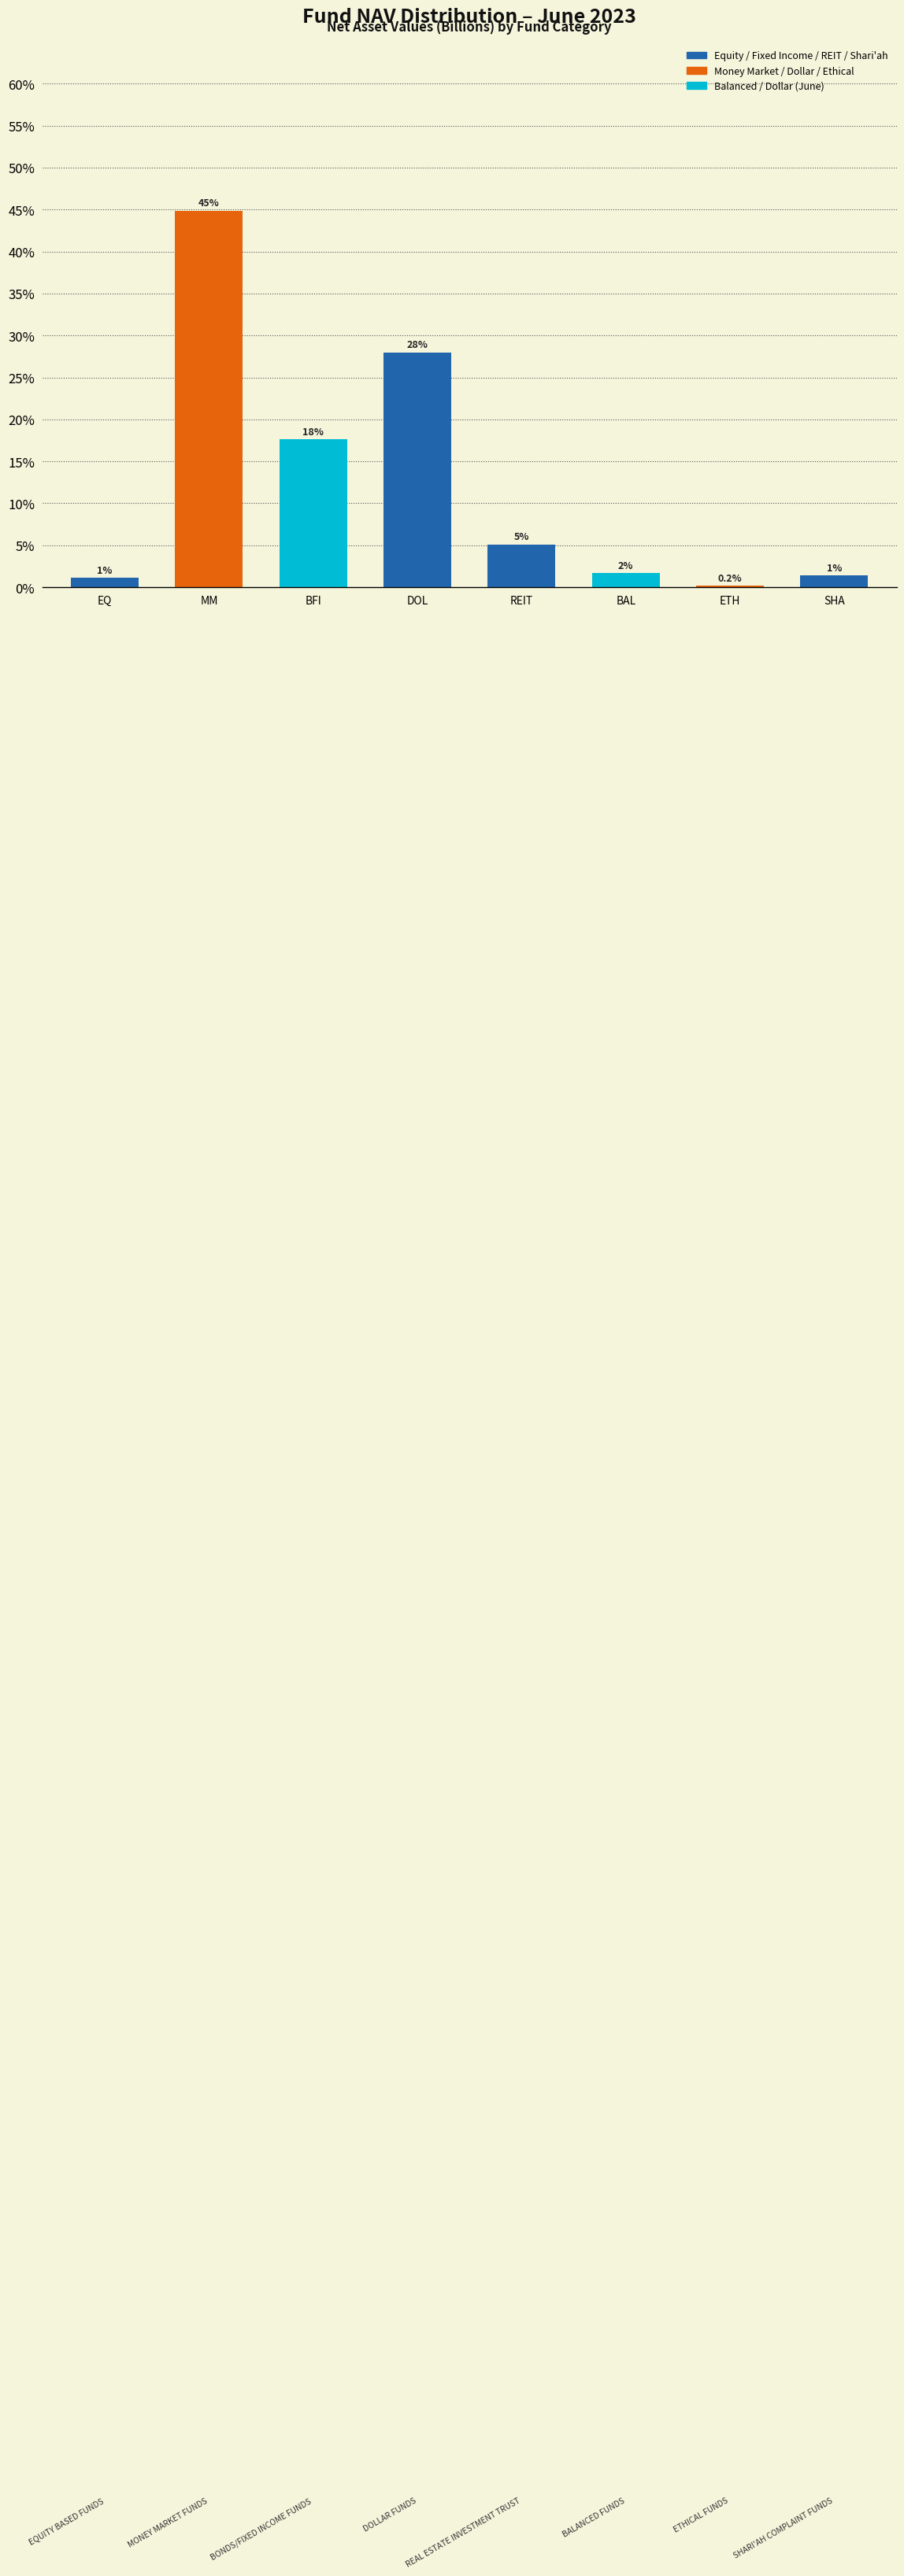

Are the bars horizontal?

No